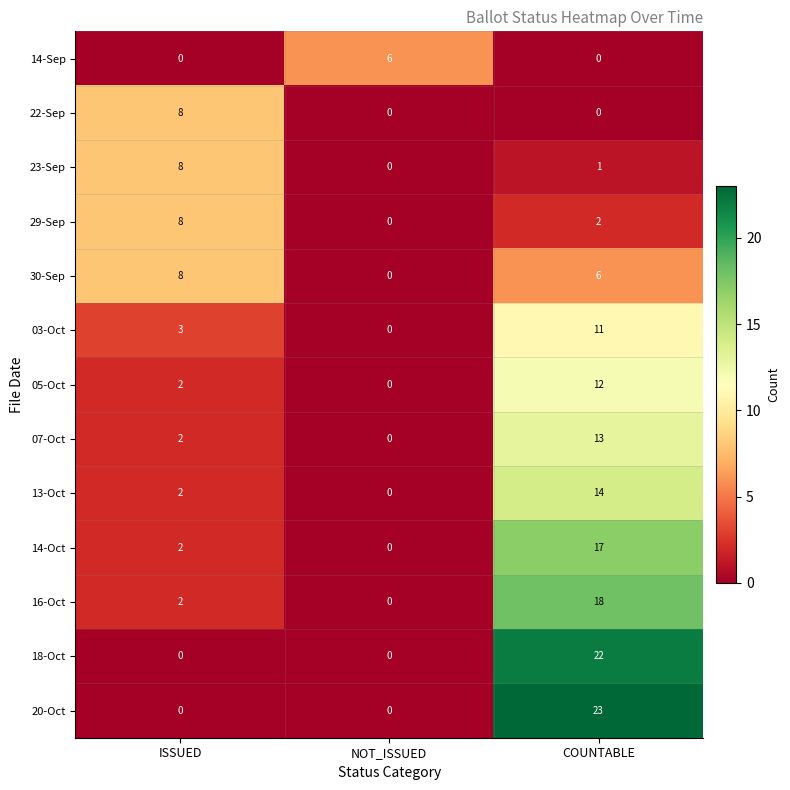

The value of 14-Sep at COUNTABLE is 0. True or false?

True